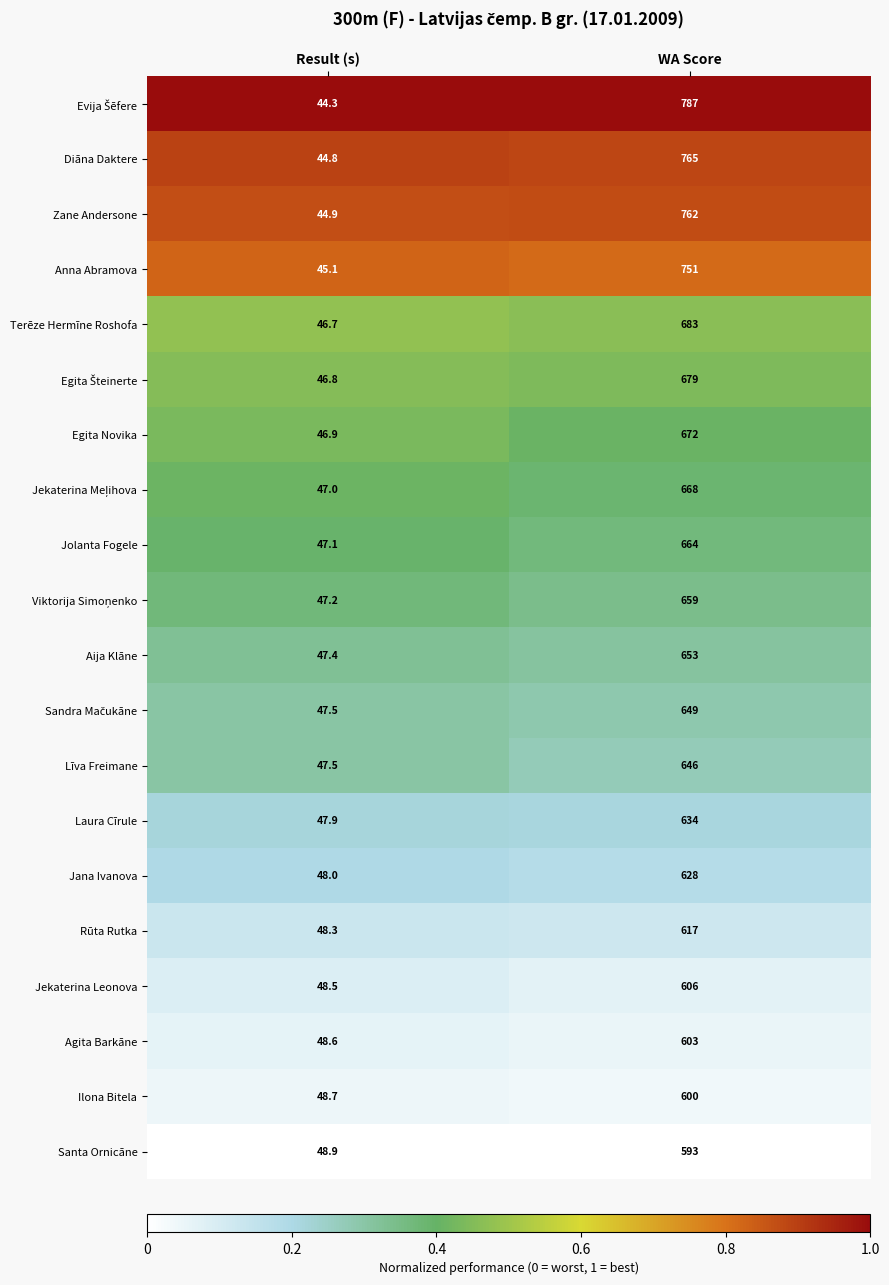

What value does the Līva Freimane series have at Result (s)?

47.5